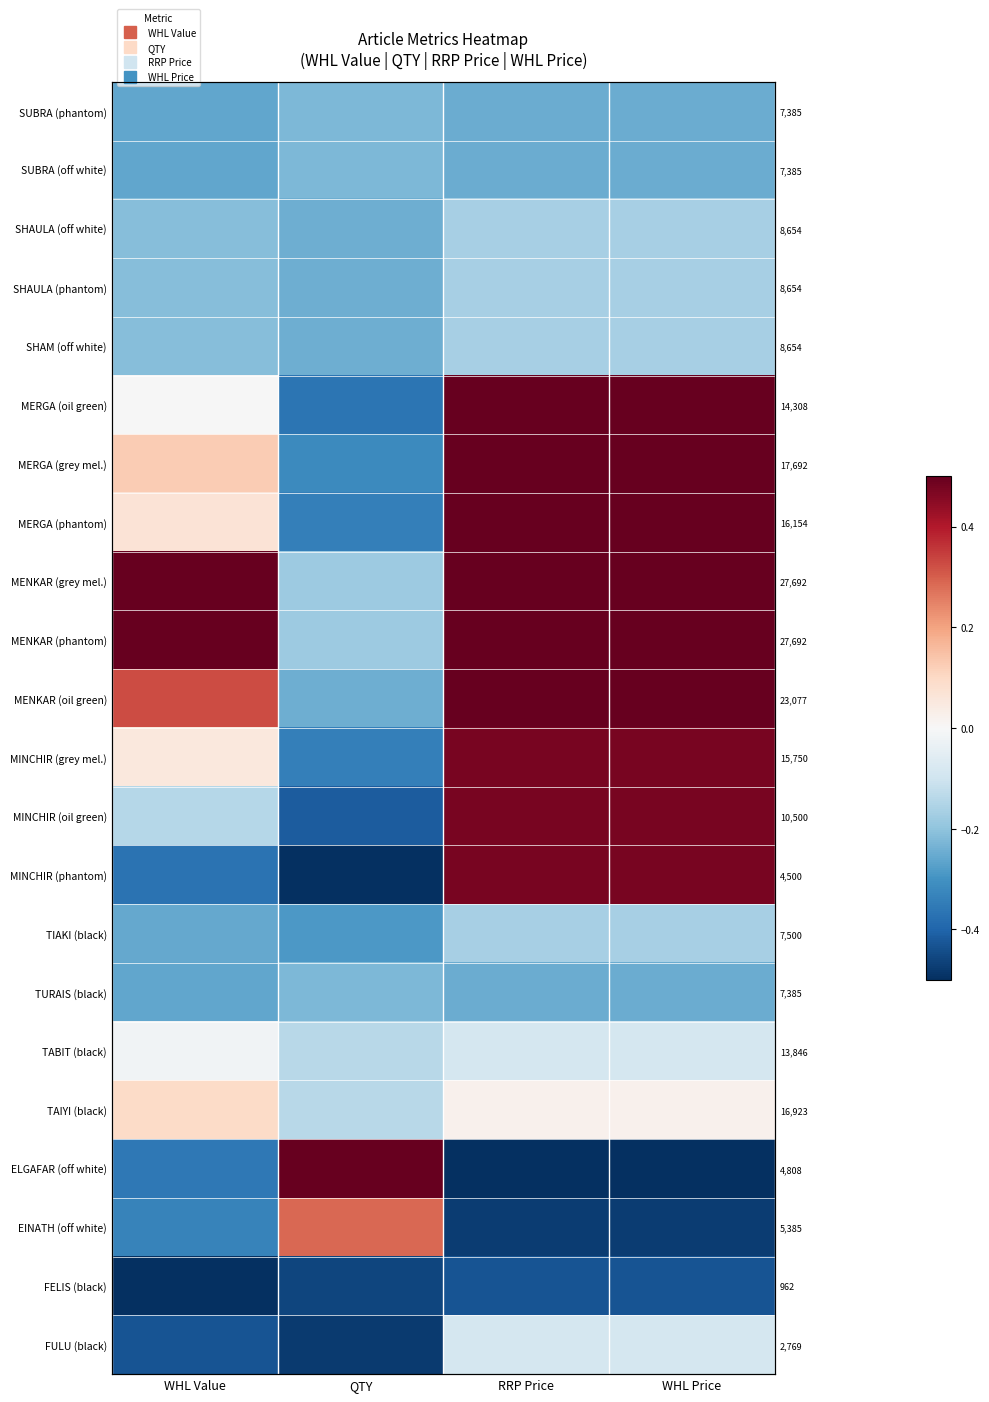

At which category is the sum across all series the highest?

RRP Price